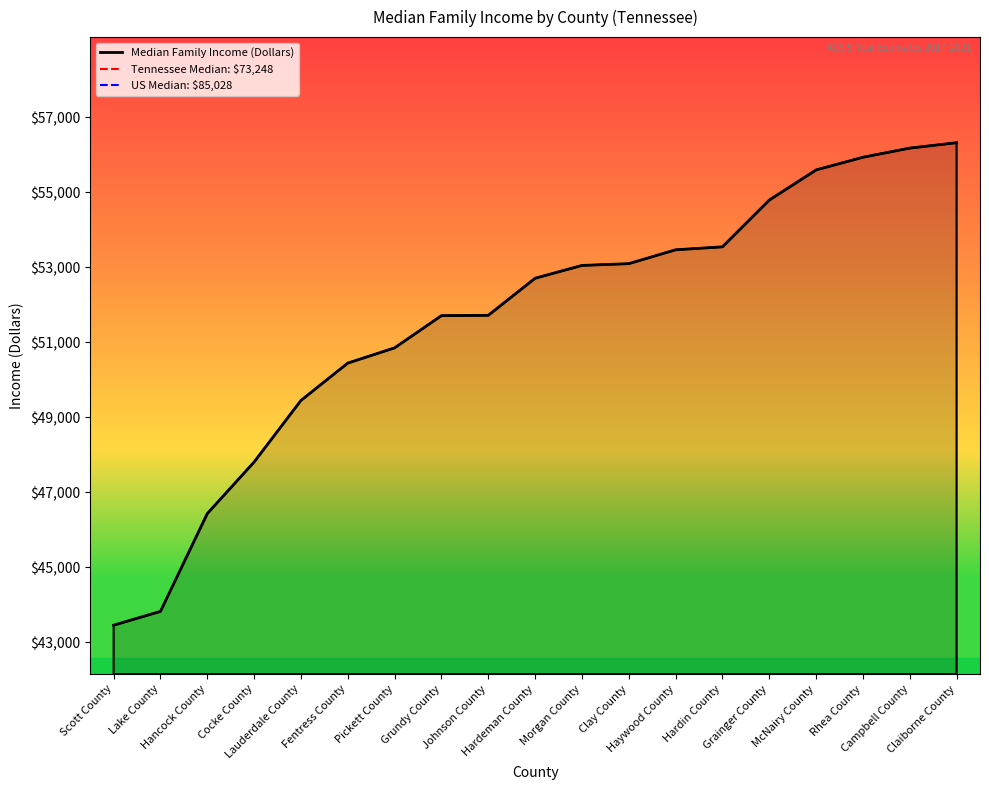

What is the maximum value shown in the chart?

56320